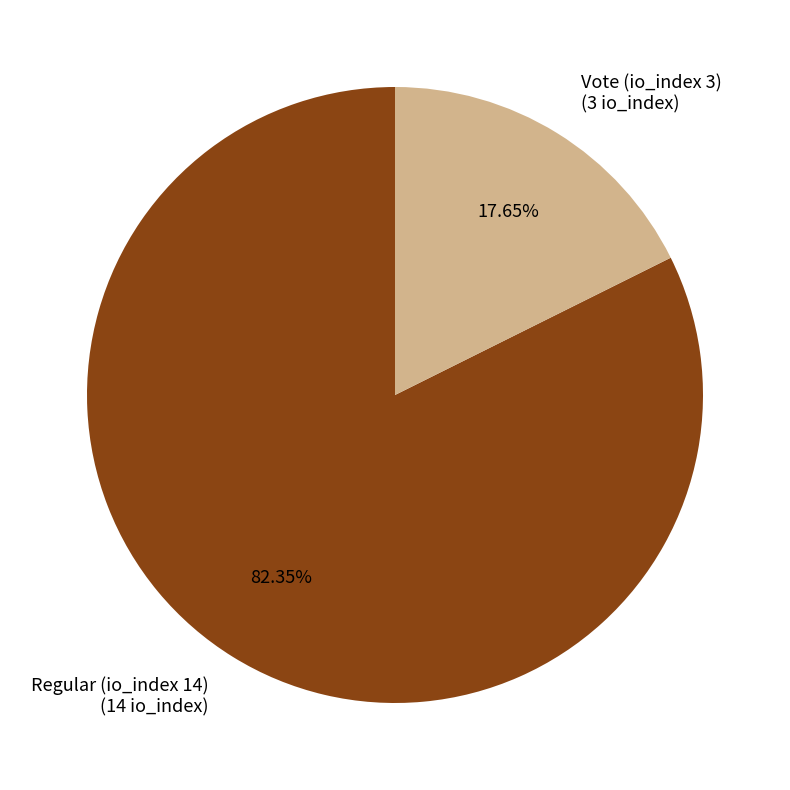

Which slice represents more than half of the pie?

Regular (io_index 14)